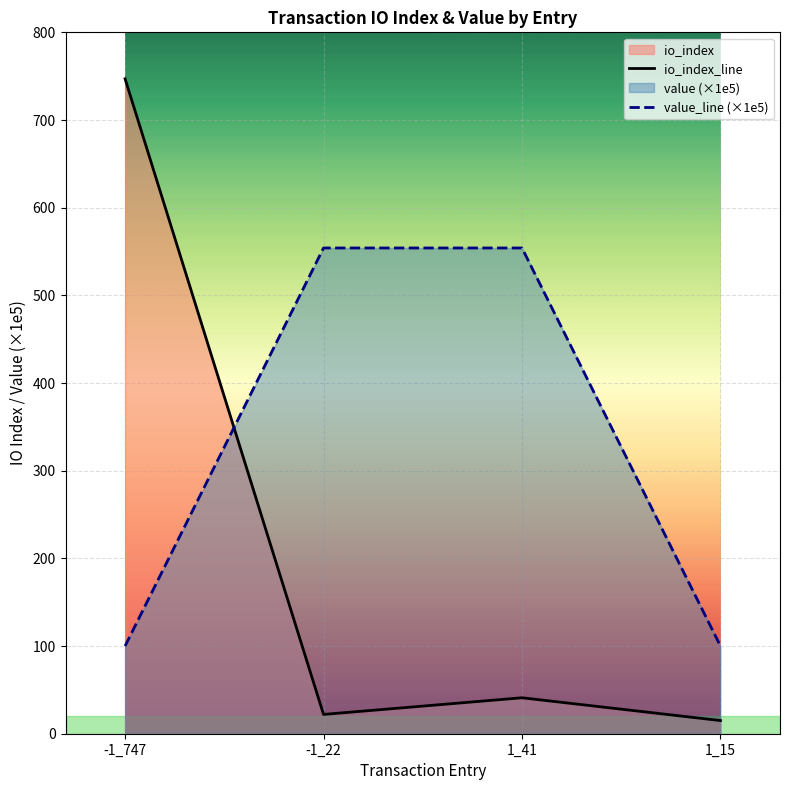

How many data points in value_line (×1e5) are above 554?

2